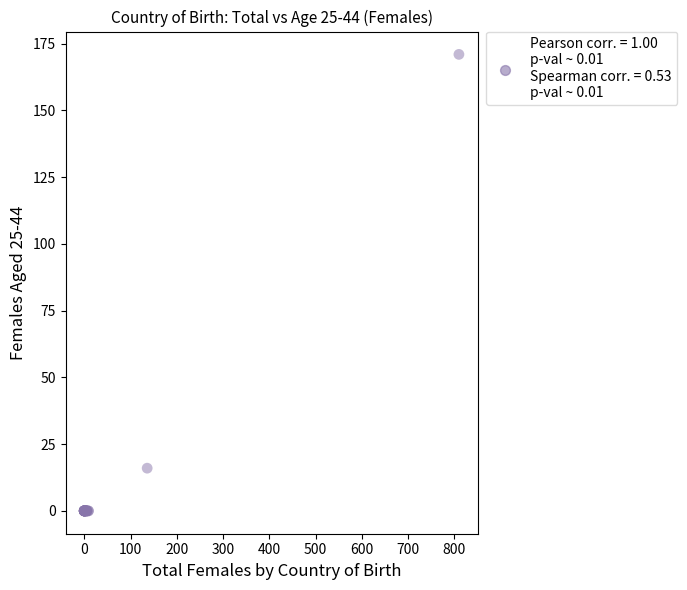

What Y value in the scatter plot is closest to 85?

16